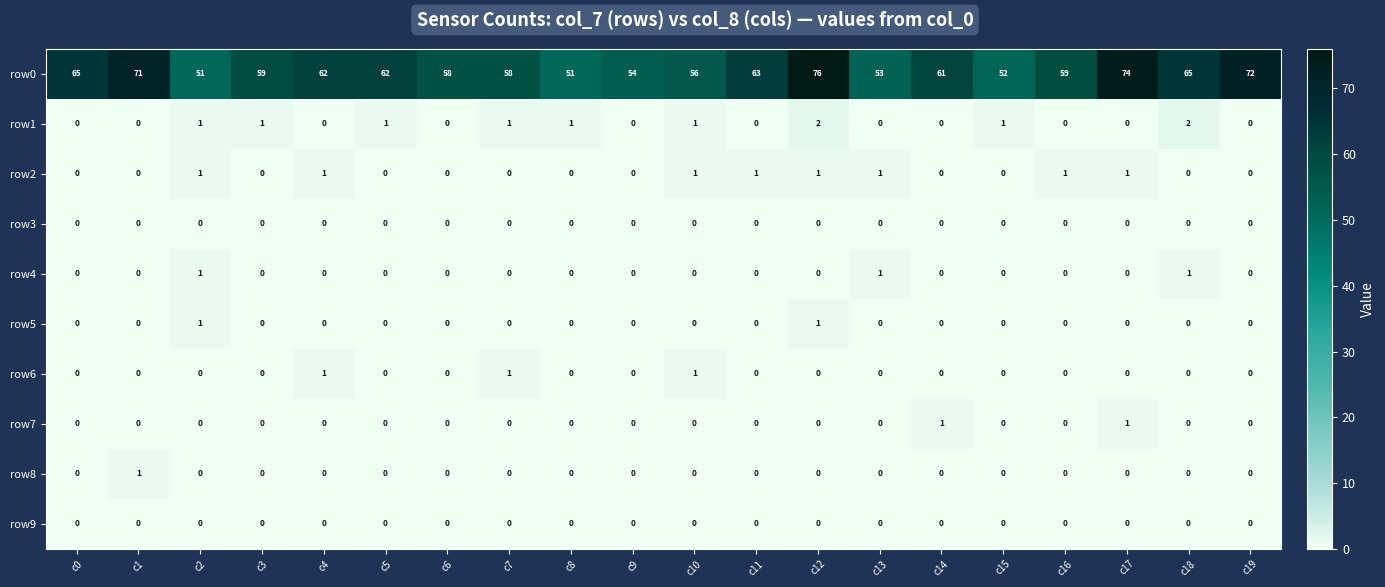

Count the number of data series in this chart.

10